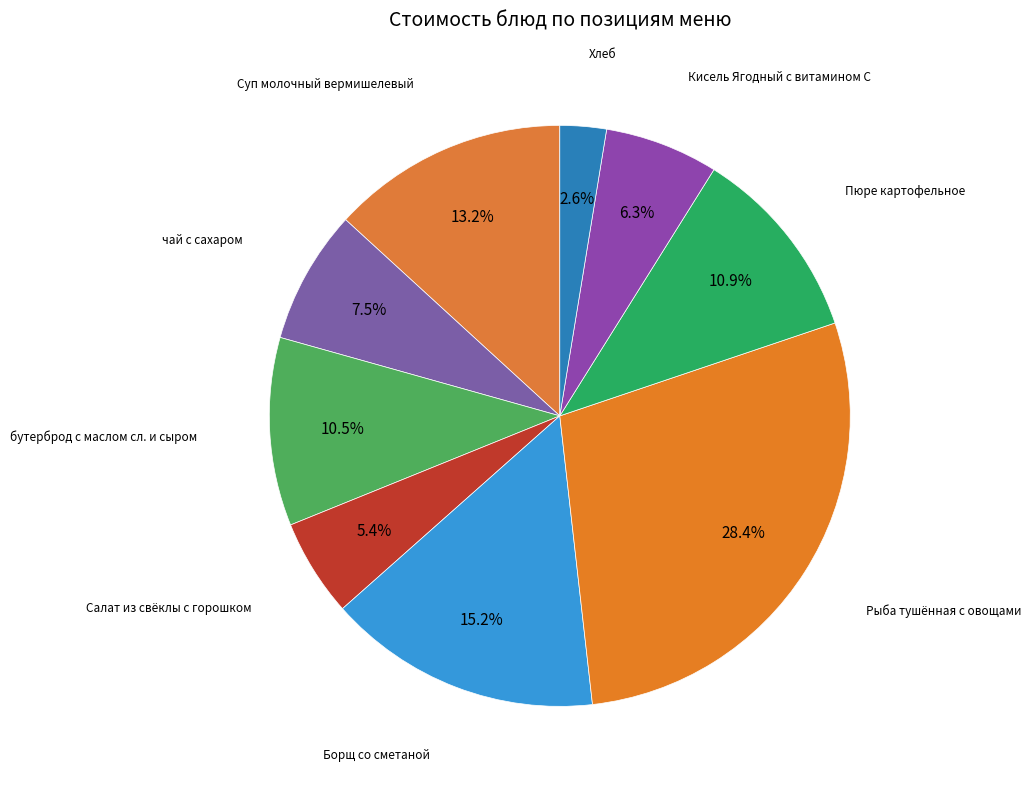

Is there a majority slice in this chart?

No